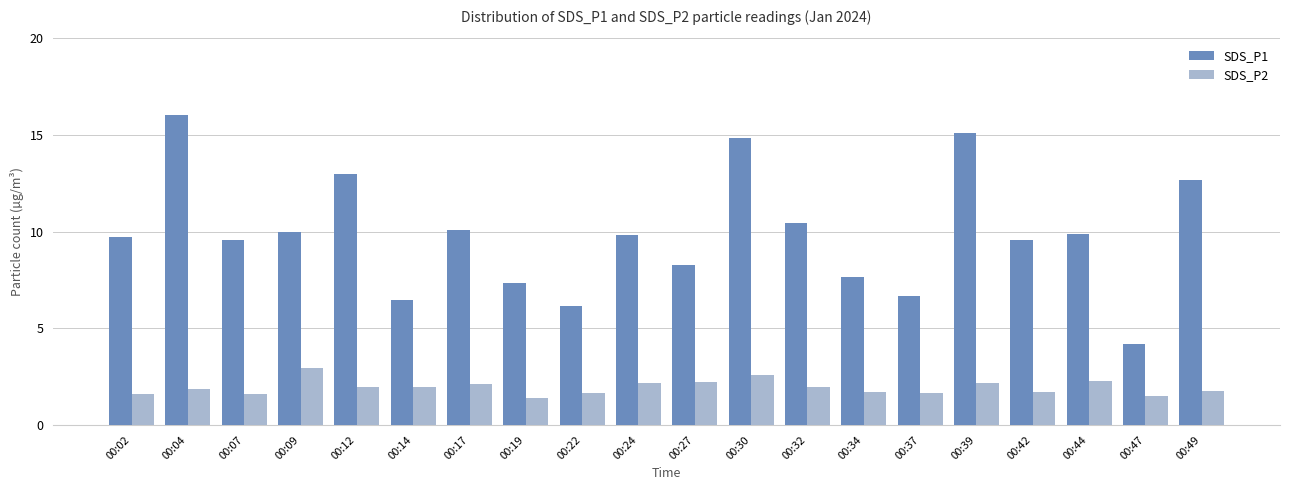

Does the chart contain any negative values?

No